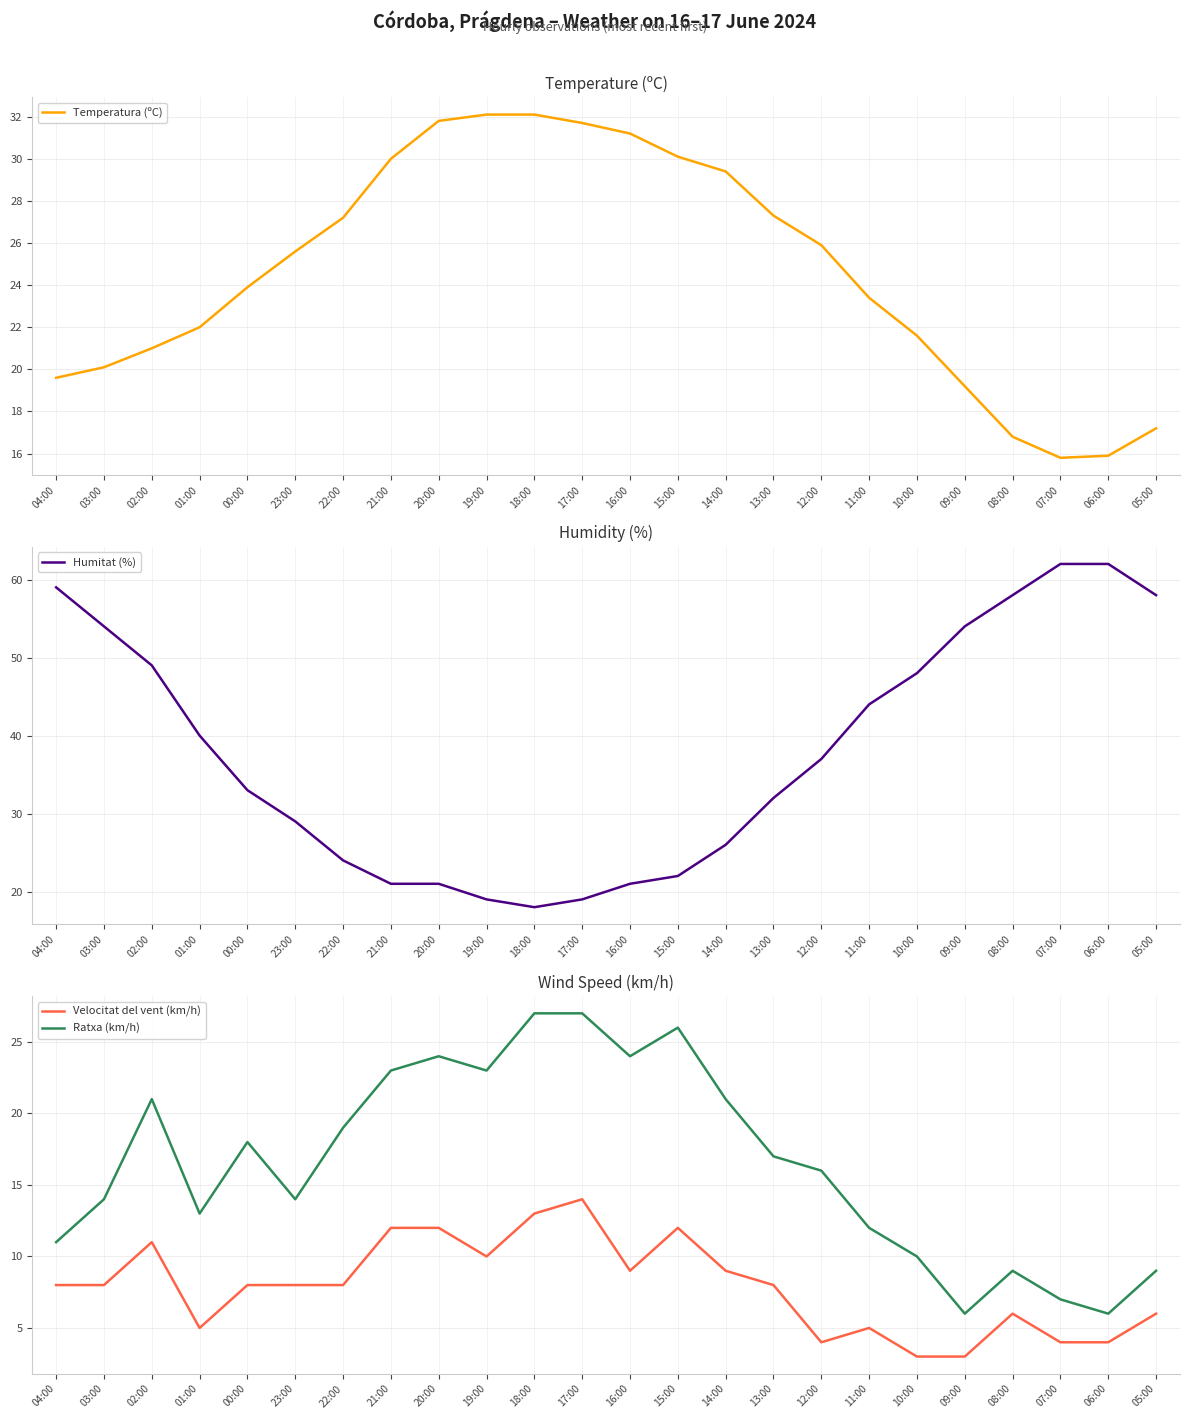

What is the label of the 16th point from the left?

13:00